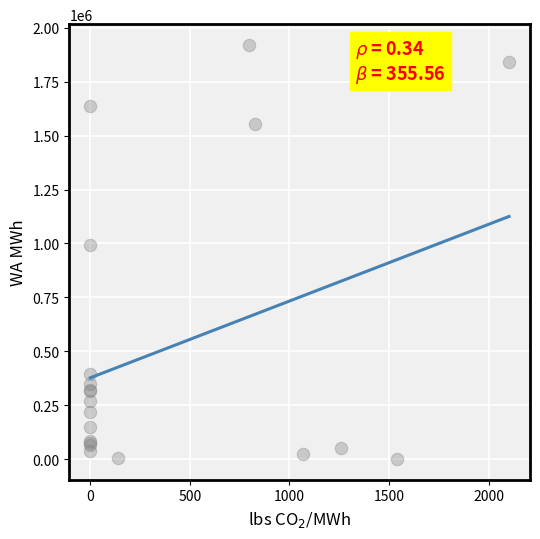

What Y value in the scatter plot is closest to 960702?

994875.0